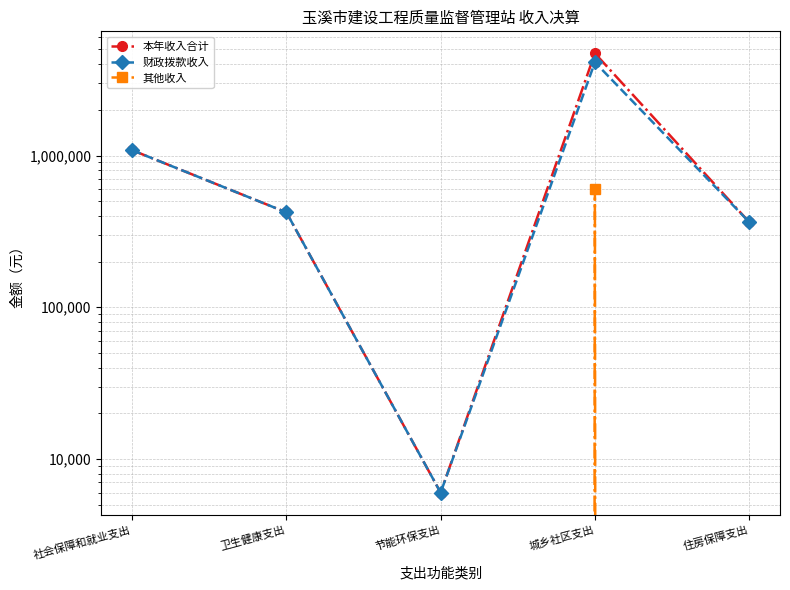

Rank the series at 社会保障和就业支出 from lowest to highest value.

其他收入, 本年收入合计, 财政拨款收入